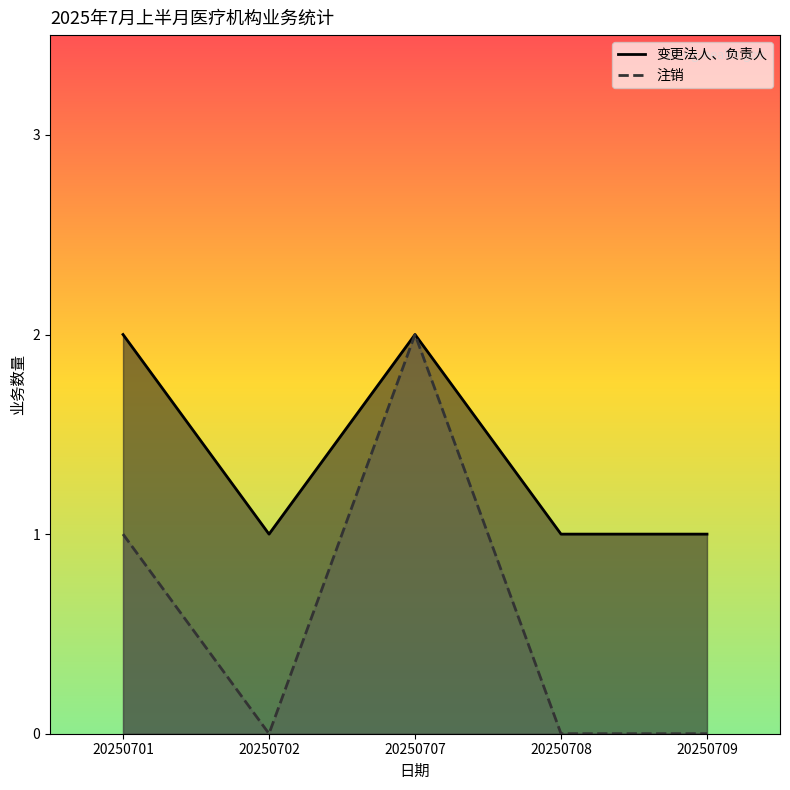

What is the difference between the second highest and minimum values in the 注销 series?

1